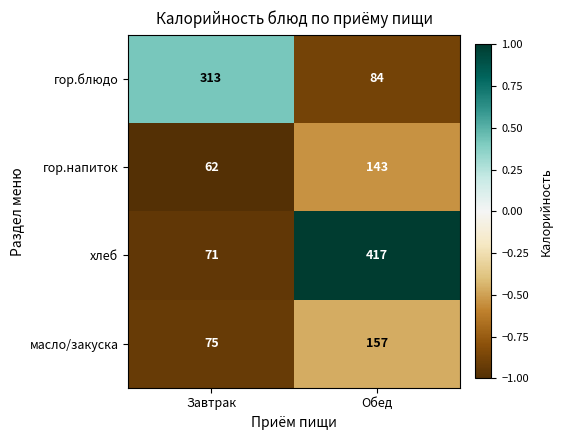

What is the difference between the гор.блюдо values at Обед and Завтрак?

229